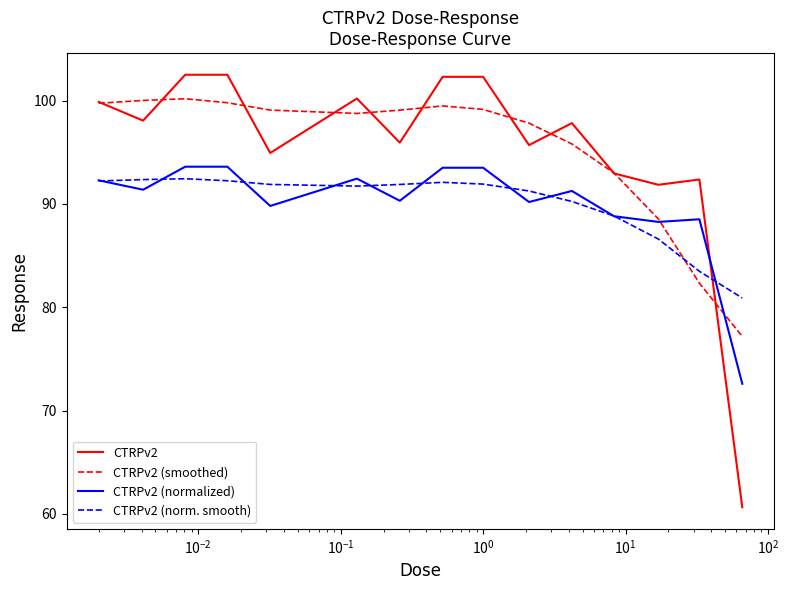

True or false: CTRPv2 (norm. smooth) has more than 0 points higher than both neighbors.

True